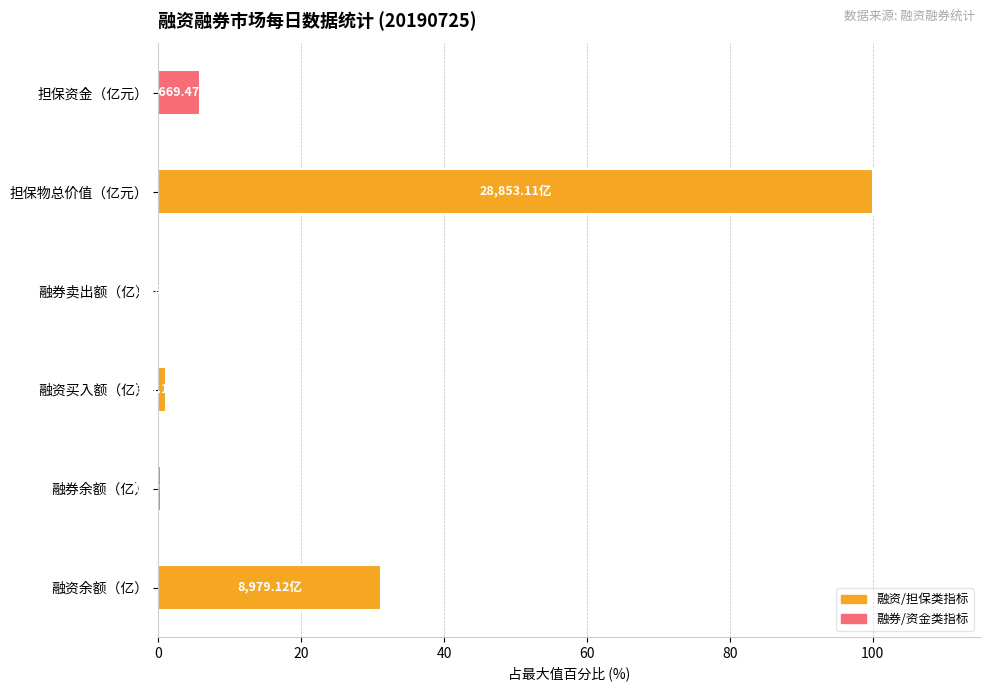

Which has a higher value, 融券卖出额（亿） or 融资余额（亿）?

融资余额（亿）